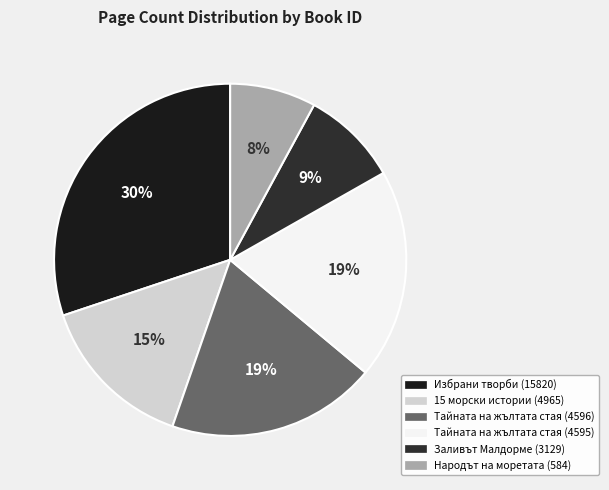

Does Тайната на жълтата стая (4595) account for over 50% of the chart?

No